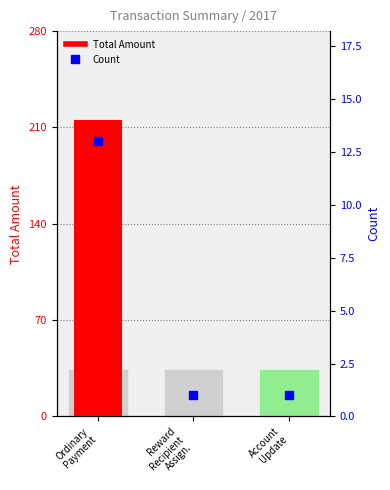

What position from the left is Reward
Recipient
Assign.?

2